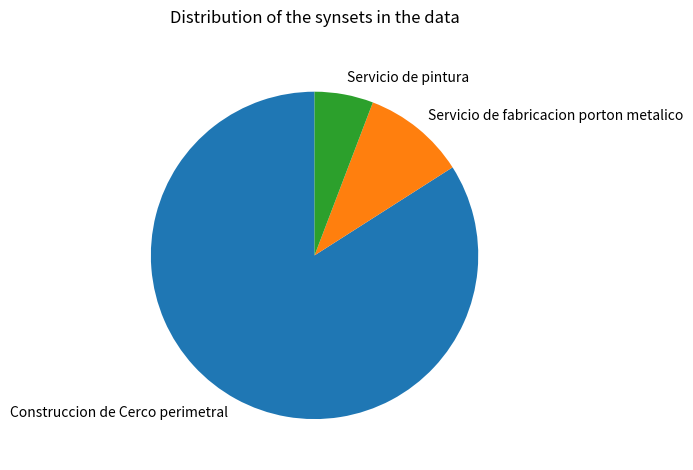

Between Servicio de pintura and Construccion de Cerco perimetral, which is larger?

Construccion de Cerco perimetral